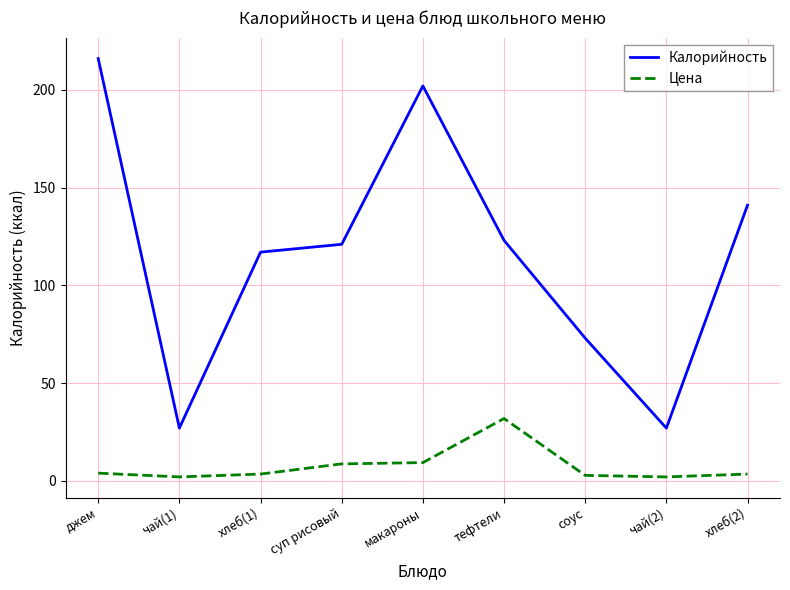

At which label does Цена first exceed 3?

джем